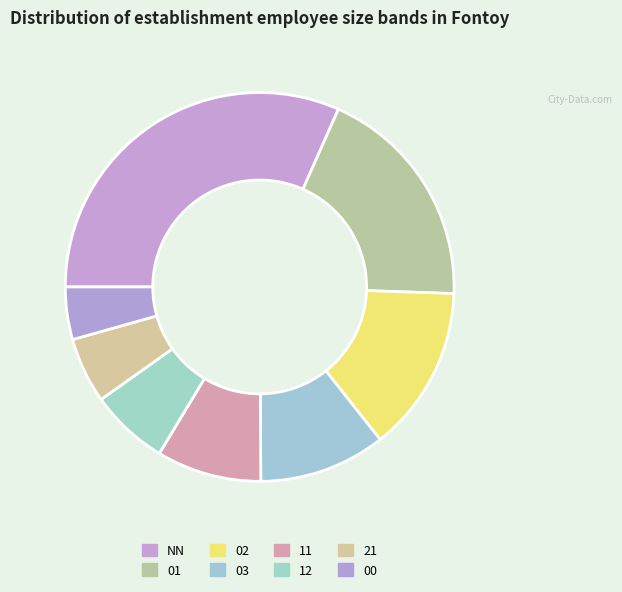

Count the number of slices in the pie.

8